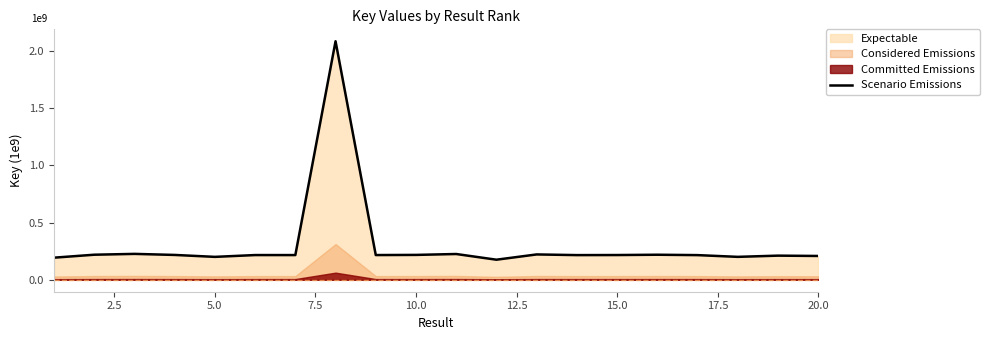

Is it true that Scenario Emissions equals 0.2 at 20.0?

True